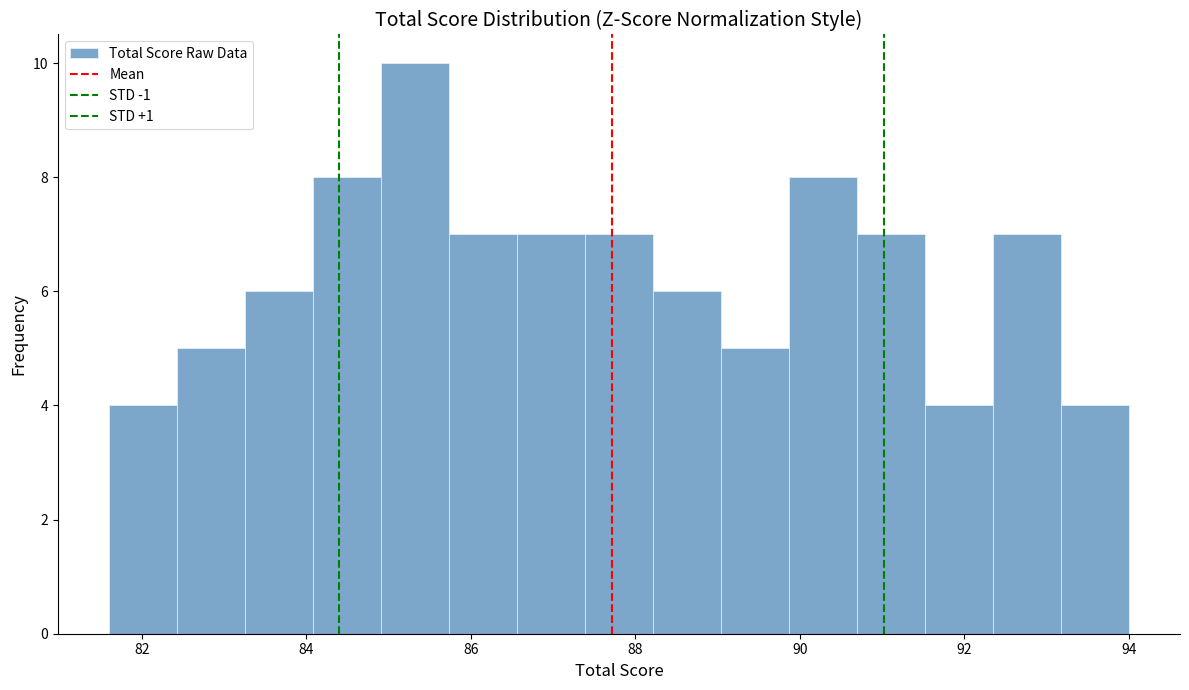

Reading left to right, list every bar in this chart as the range it spans on the x-axis followed by its height. Neither the bar edges nor the heights are printed on the chart, so give them approximately, as read against the axes.

81.6 to 82.4: 4
82.4 to 83.2: 5
83.2 to 84.0: 6
84.0 to 85.0: 8
85.0 to 85.8: 10
85.8 to 86.6: 7
86.6 to 87.4: 7
87.4 to 88.2: 7
88.2 to 89.0: 6
89.0 to 89.8: 5
89.8 to 90.6: 8
90.6 to 91.6: 7
91.6 to 92.4: 4
92.4 to 93.2: 7
93.2 to 94.0: 4